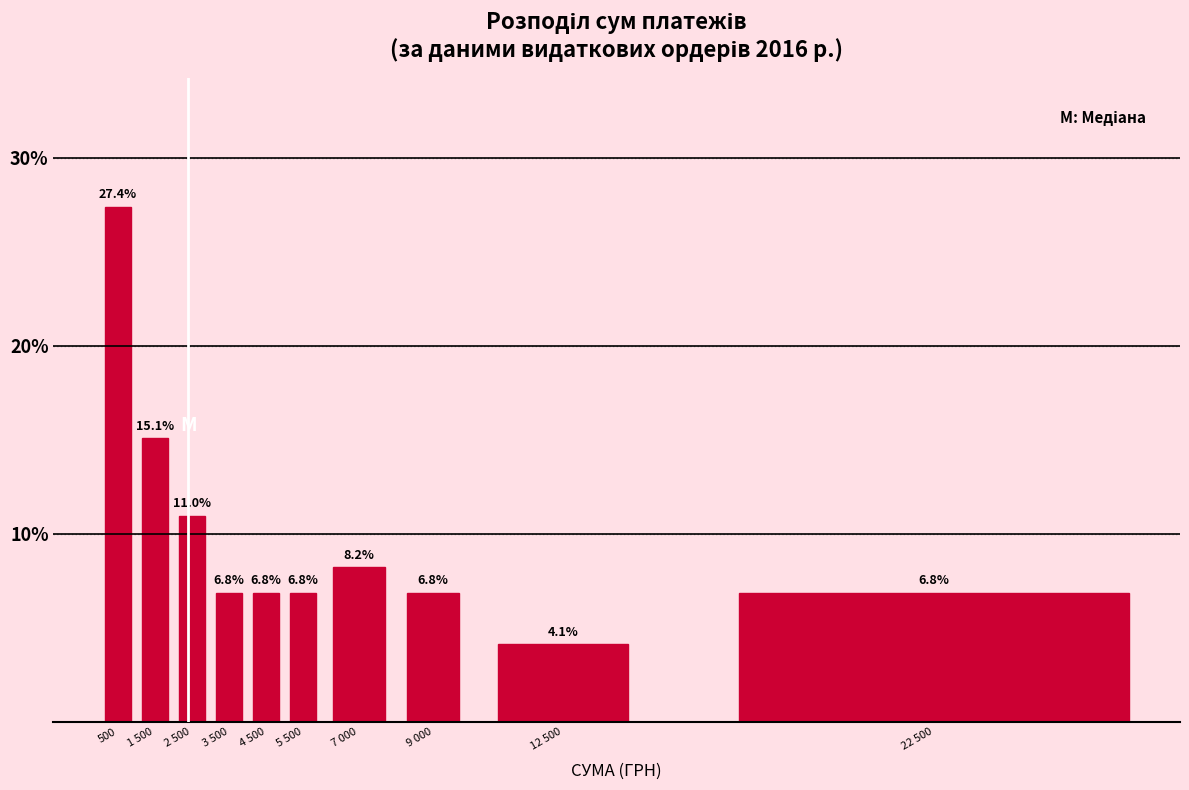

Reading right to left, transcribe all the data shown in this chart.

22 500=6.8	12 500=4.1	9 000=6.8	7 000=8.2	5 500=6.8	4 500=6.8	3 500=6.8	2 500=11.0	1 500=15.1	500=27.4